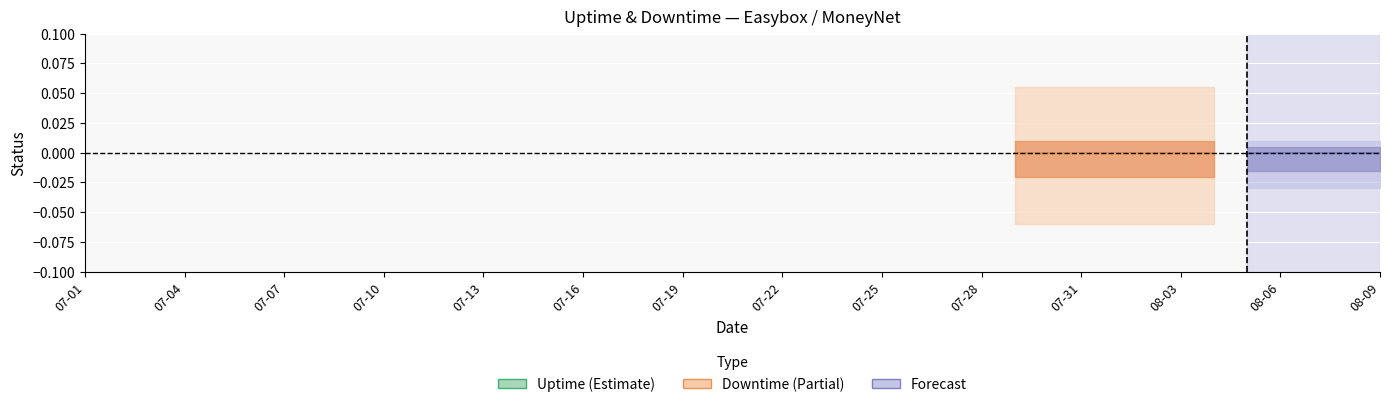

True or false: Uptime has more than 0 interior local peaks.

False